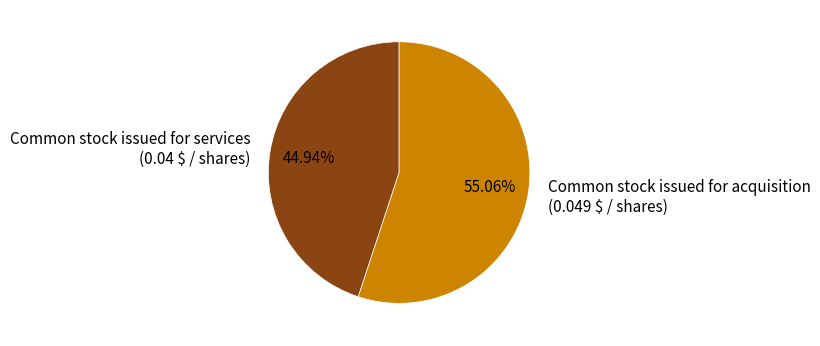

Rank the categories by value from lowest to highest.

Common stock issued for services, Common stock issued for acquisition